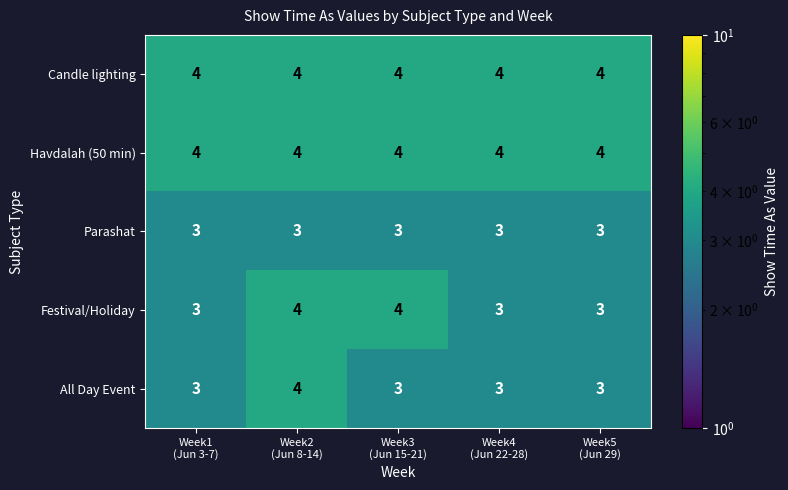

At how many categories does at least one series exceed 3?

5